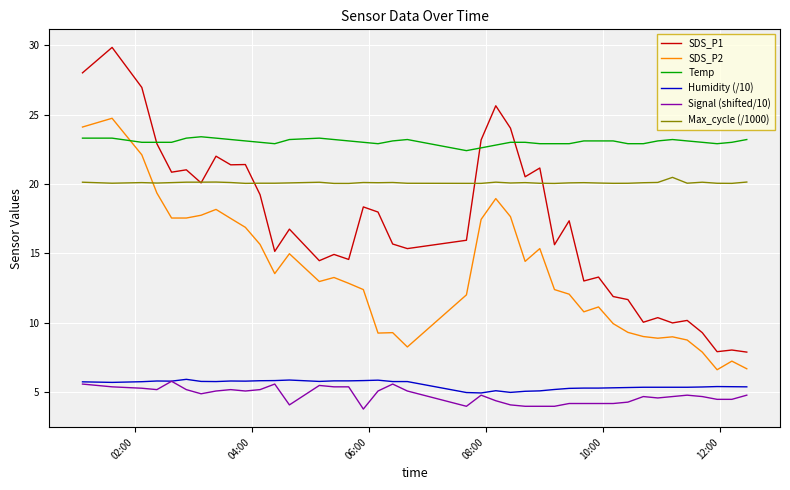

What is the maximum value for Max_cycle (/1000)?

20.5